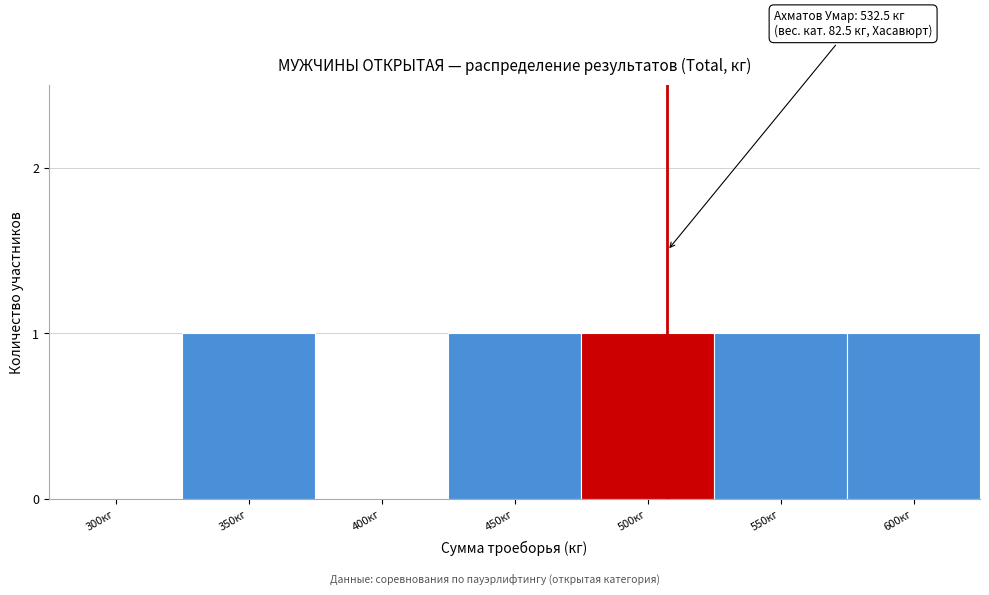

Reading left to right, extract all data points from this chart.

300кг=0	350кг=1	400кг=0	450кг=1	500кг=1	550кг=1	600кг=1